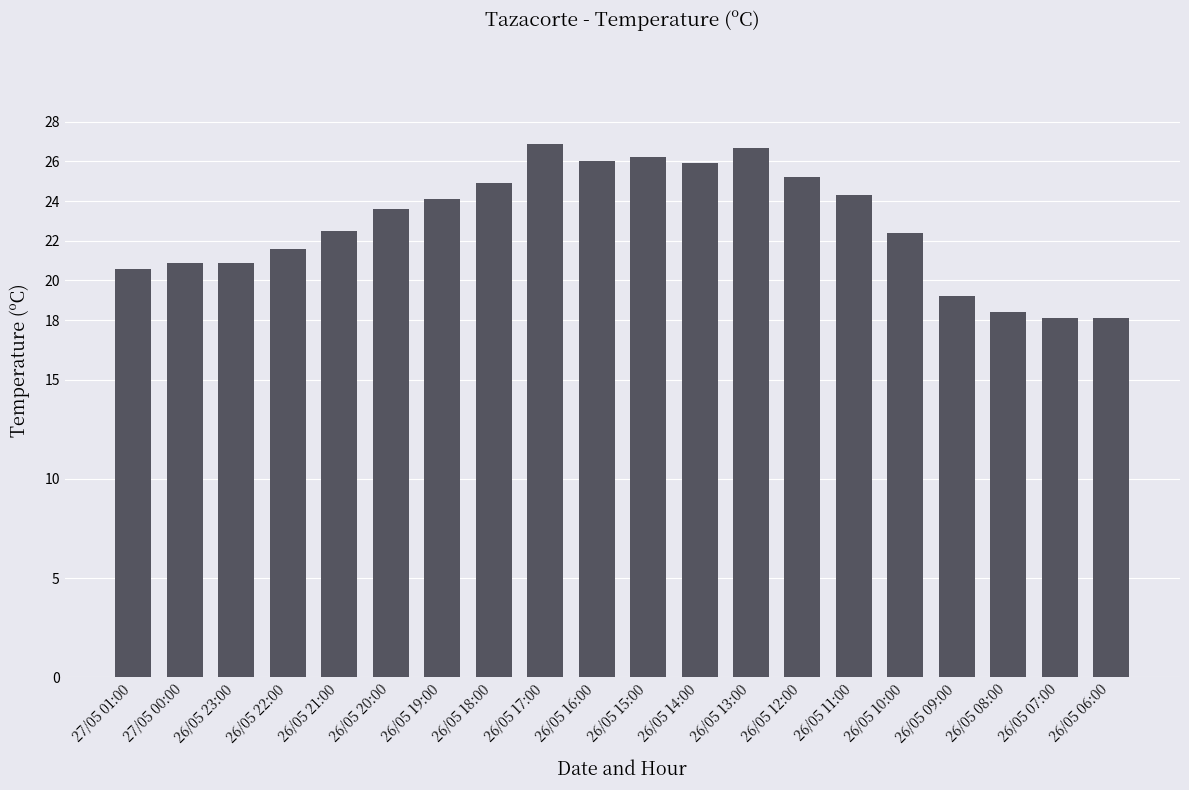

What is the value of the 3rd bar from the left?

20.9